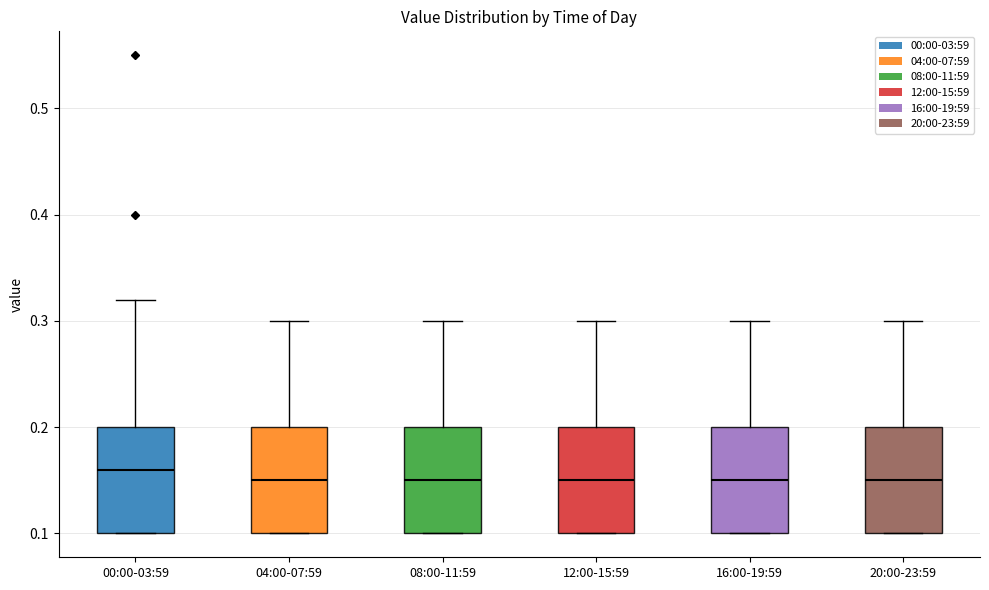

Reading left to right, read every box against the y-axis: the position of its median line, the range the box covers, and the ends of its whiskers. The values are not printed on the chart, so give them approximately, as read against the axis.

00:00-03:59: median 0.16, box 0.10 to 0.20, whiskers 0.10 to 0.32
04:00-07:59: median 0.15, box 0.10 to 0.20, whiskers 0.10 to 0.30
08:00-11:59: median 0.15, box 0.10 to 0.20, whiskers 0.10 to 0.30
12:00-15:59: median 0.15, box 0.10 to 0.20, whiskers 0.10 to 0.30
16:00-19:59: median 0.15, box 0.10 to 0.20, whiskers 0.10 to 0.30
20:00-23:59: median 0.15, box 0.10 to 0.20, whiskers 0.10 to 0.30